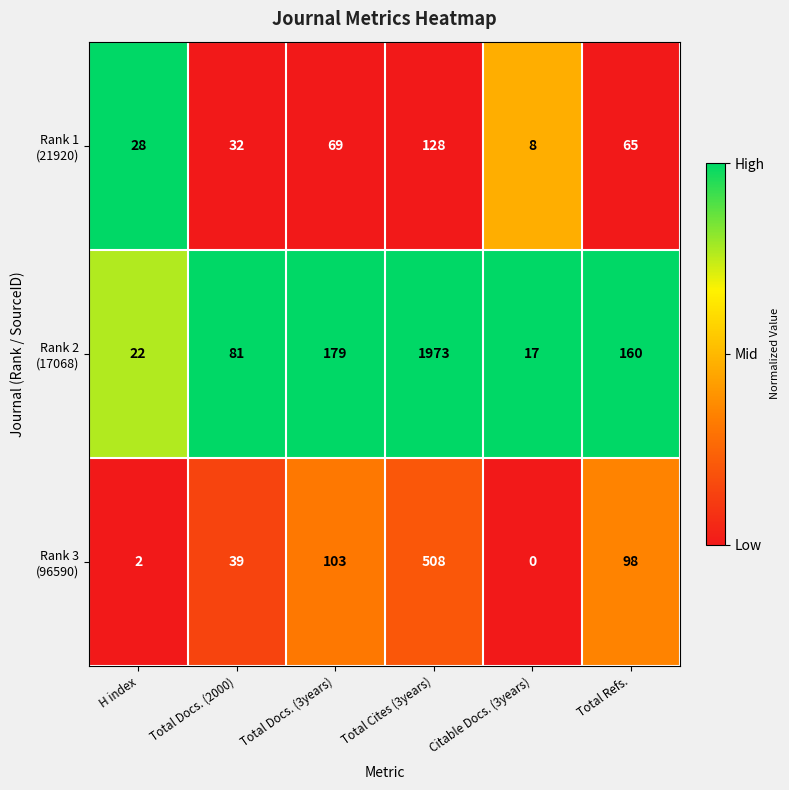

What is the greatest value displayed?

1973